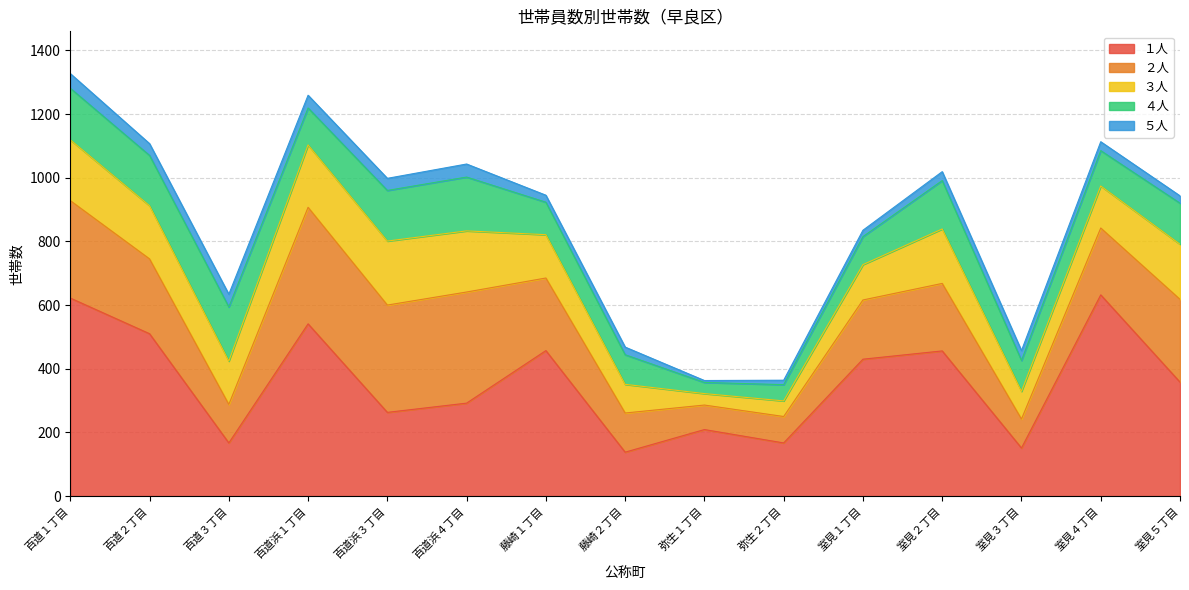

What is the total value across all series at 室見２丁目?

1019